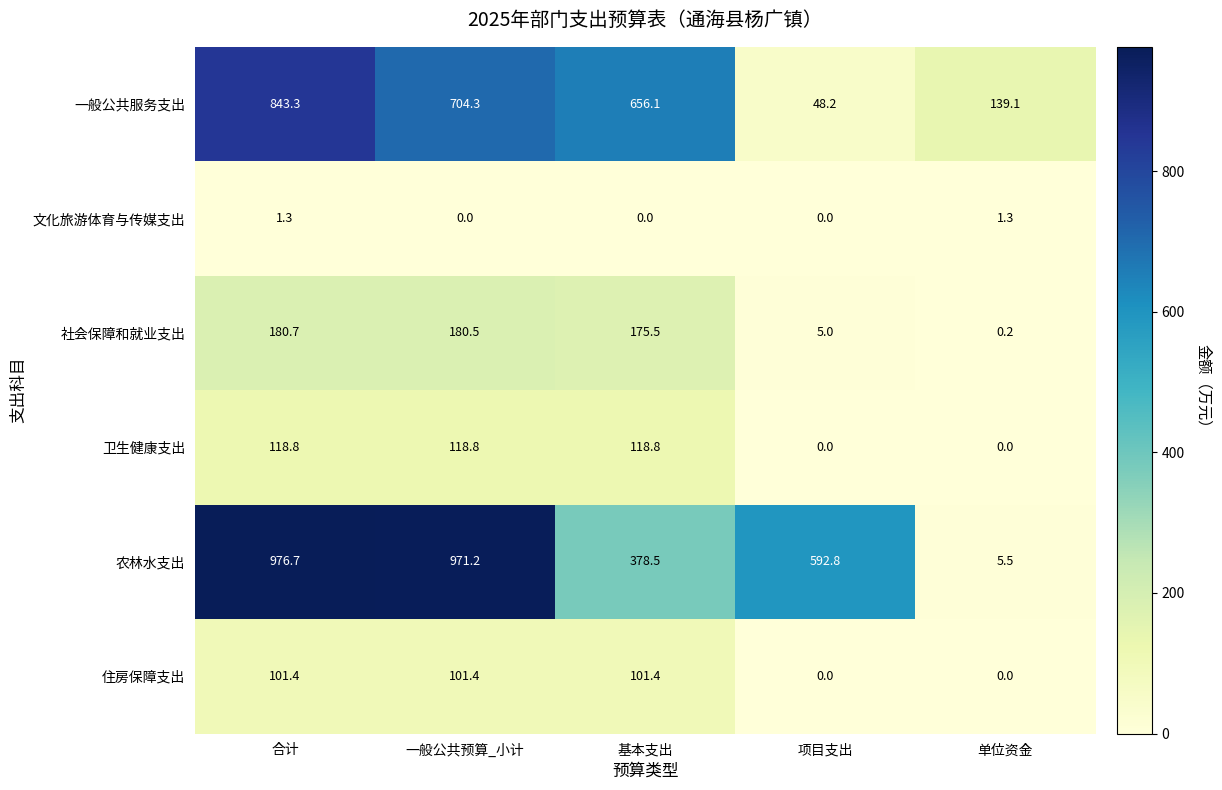

Count the number of data series in this chart.

6